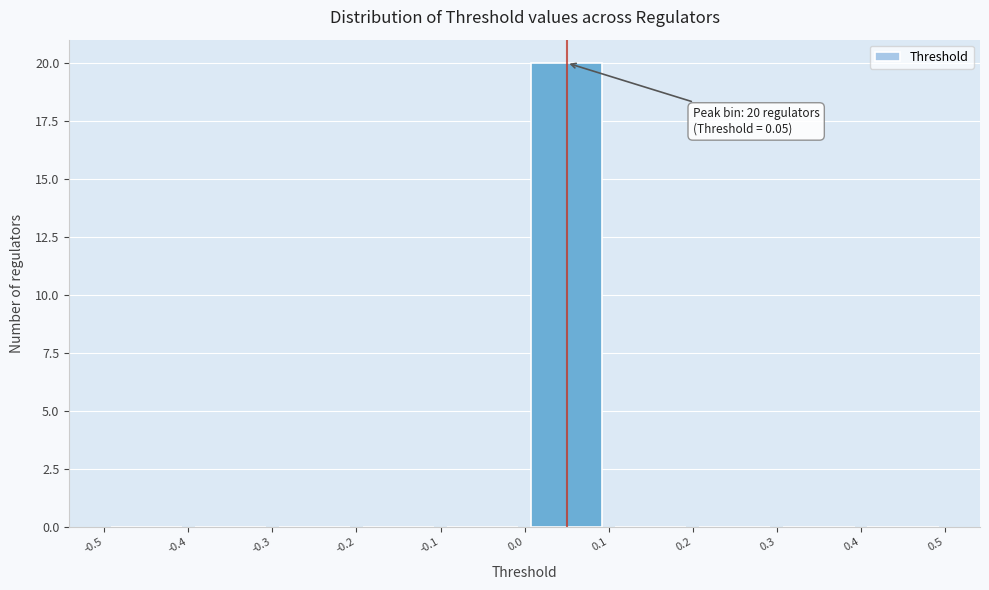

Which range on the x-axis has the tallest bar?

0.0 to 0.1